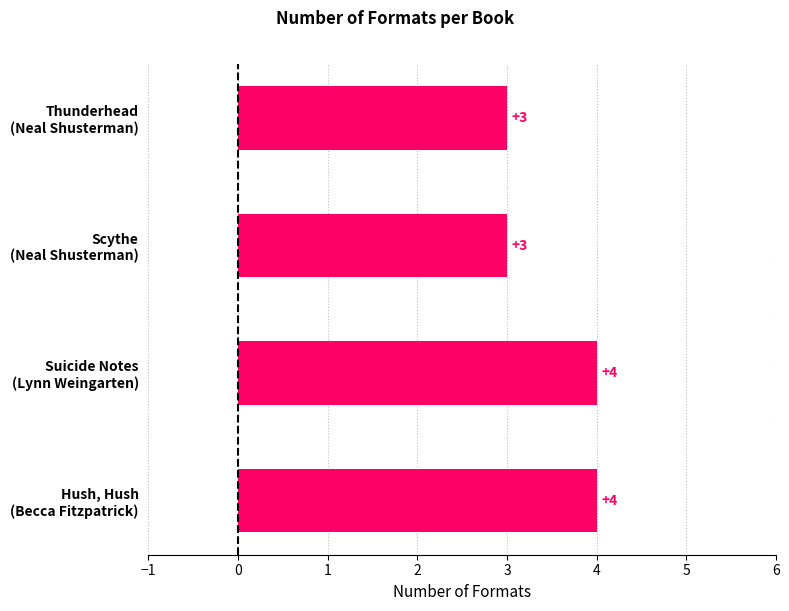

What is the value of the 3rd bar from the top?

4